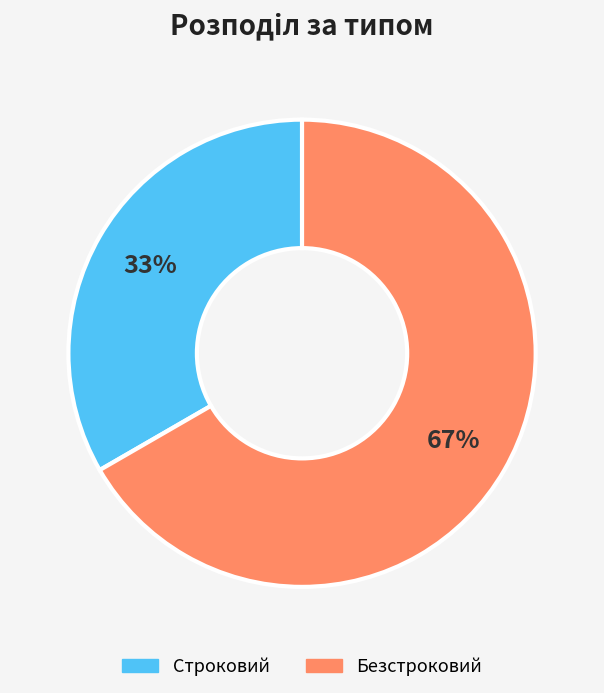

To the nearest percent, what portion does Безстроковий represent?

67%